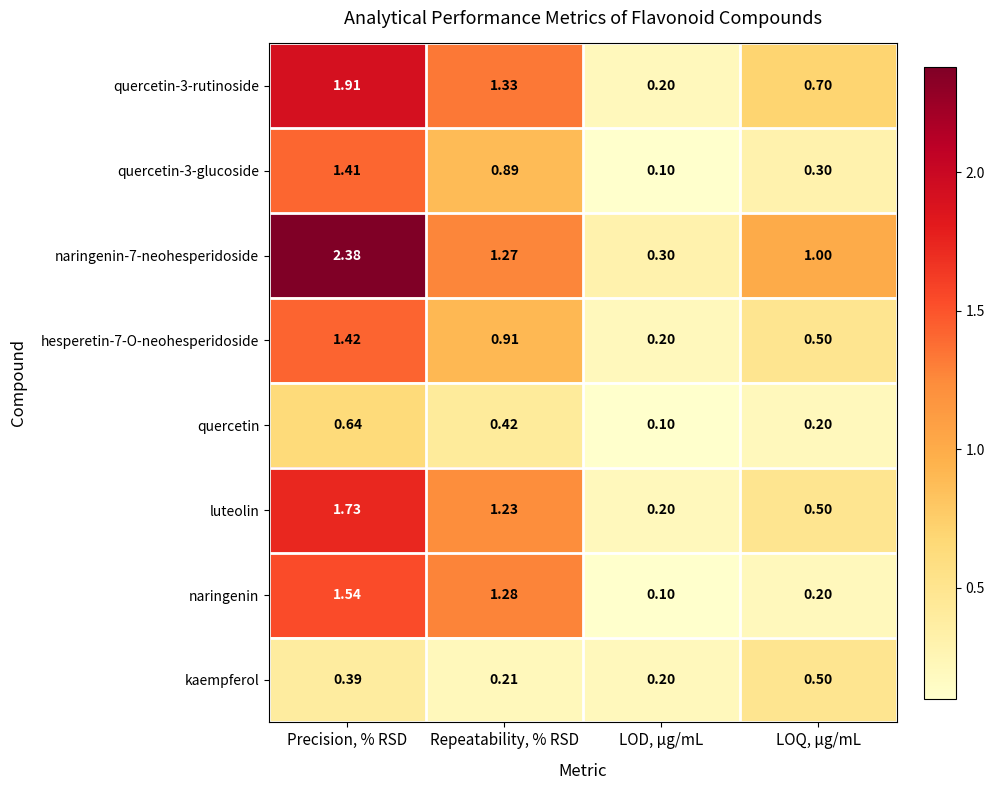

Is the value of quercetin-3-glucoside at Precision, % RSD greater than the value of naringenin at Repeatability, % RSD?

Yes